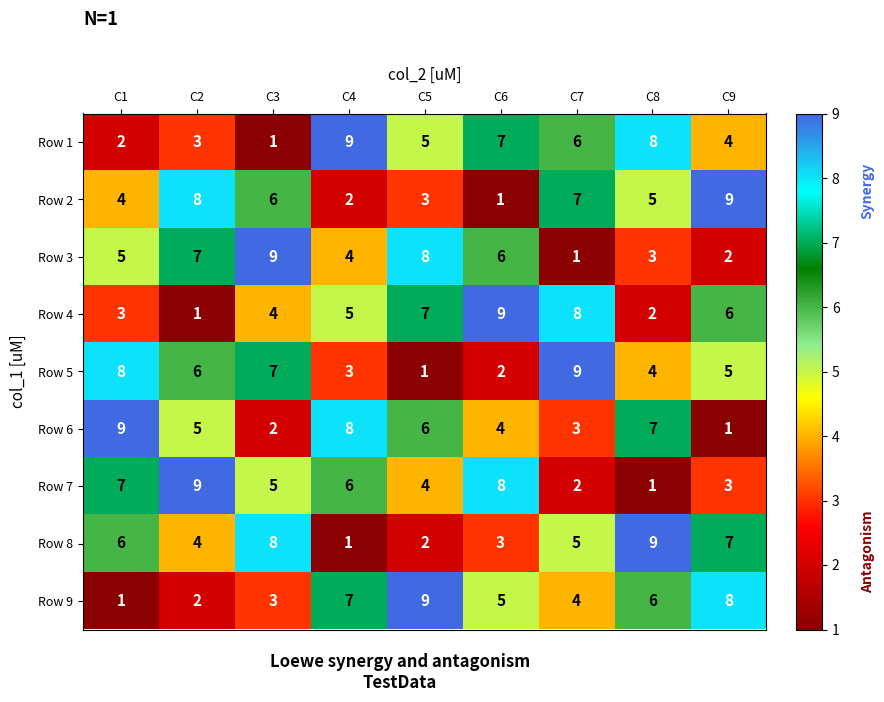

What is the difference between the highest and lowest values at C5?

8